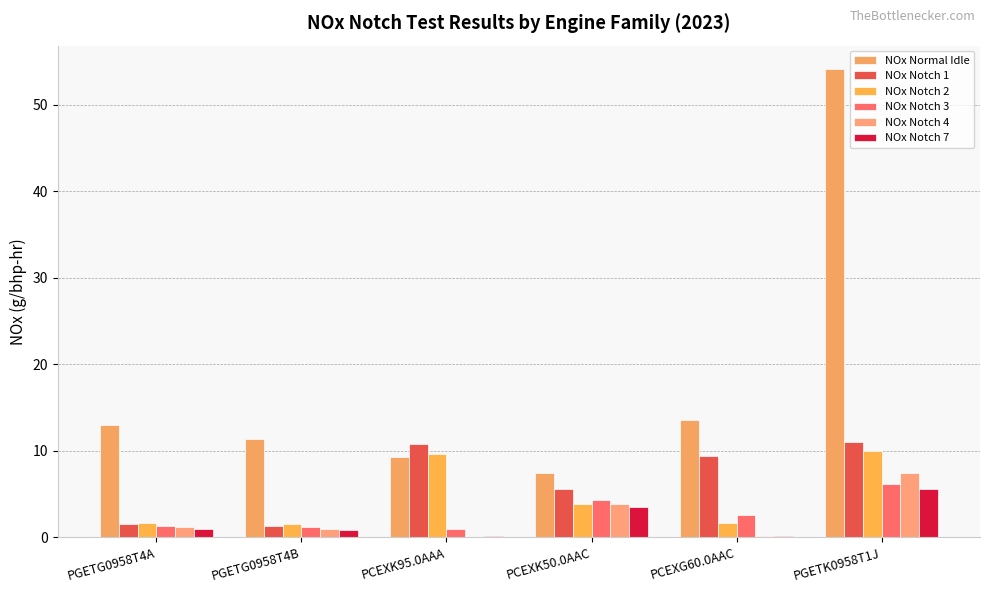

Reading left to right, what are all the values shown in this chart?

NOx Normal Idle: PGETG0958T4A=13.0	PGETG0958T4B=11.3	PCEXK95.0AAA=9.3	PCEXK50.0AAC=7.4	PCEXG60.0AAC=13.6	PGETK0958T1J=54.1
NOx Notch 1: PGETG0958T4A=1.5	PGETG0958T4B=1.3	PCEXK95.0AAA=10.8	PCEXK50.0AAC=5.6	PCEXG60.0AAC=9.4	PGETK0958T1J=11.0
NOx Notch 2: PGETG0958T4A=1.7	PGETG0958T4B=1.5	PCEXK95.0AAA=9.6	PCEXK50.0AAC=3.9	PCEXG60.0AAC=1.6	PGETK0958T1J=10.0
NOx Notch 3: PGETG0958T4A=1.3	PGETG0958T4B=1.2	PCEXK95.0AAA=0.9	PCEXK50.0AAC=4.3	PCEXG60.0AAC=2.6	PGETK0958T1J=6.2
NOx Notch 4: PGETG0958T4A=1.2	PGETG0958T4B=1.0	PCEXK95.0AAA=0.0	PCEXK50.0AAC=3.8	PCEXG60.0AAC=0.2	PGETK0958T1J=7.4
NOx Notch 7: PGETG0958T4A=0.9	PGETG0958T4B=0.8	PCEXK95.0AAA=0.1	PCEXK50.0AAC=3.5	PCEXG60.0AAC=0.2	PGETK0958T1J=5.6